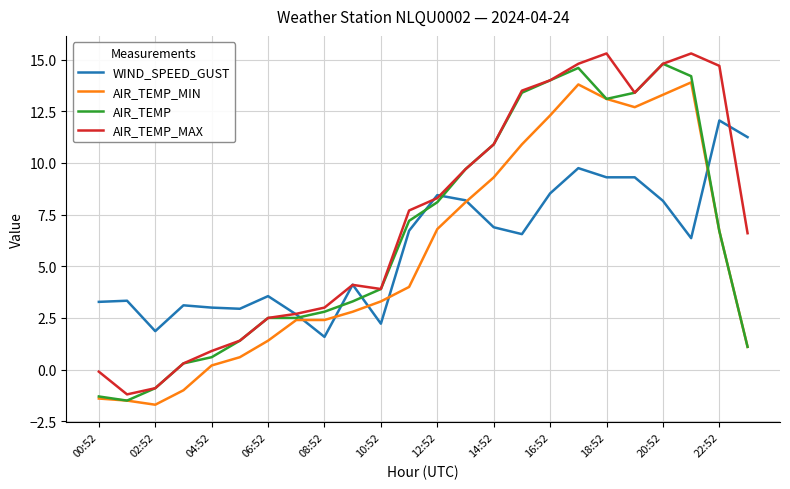

What is the maximum value shown in the chart?

15.3